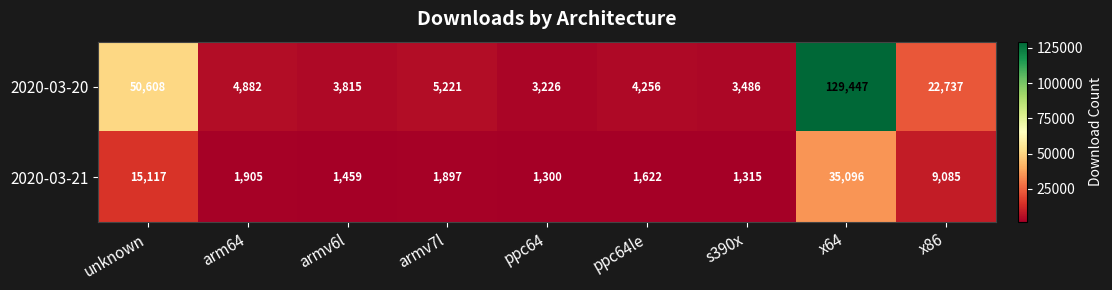

Which label corresponds to the smallest value in the chart?

ppc64